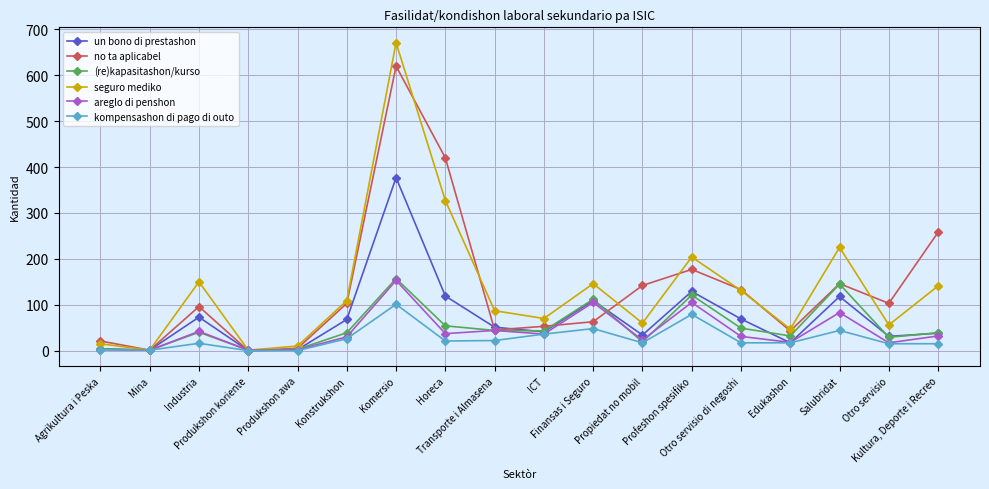

How many distinct data groups are displayed?

6